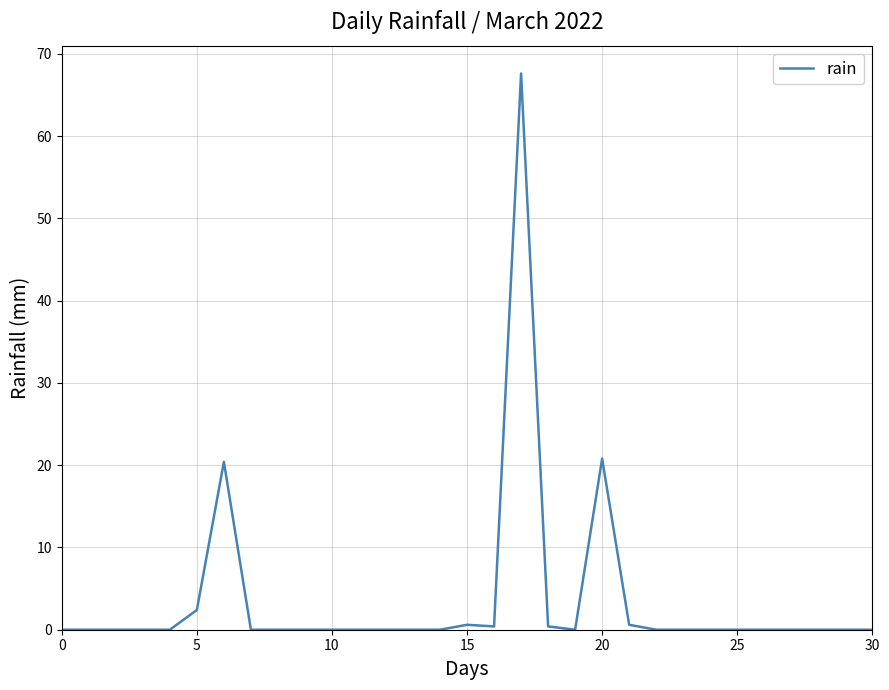

What is the greatest value displayed?

67.6